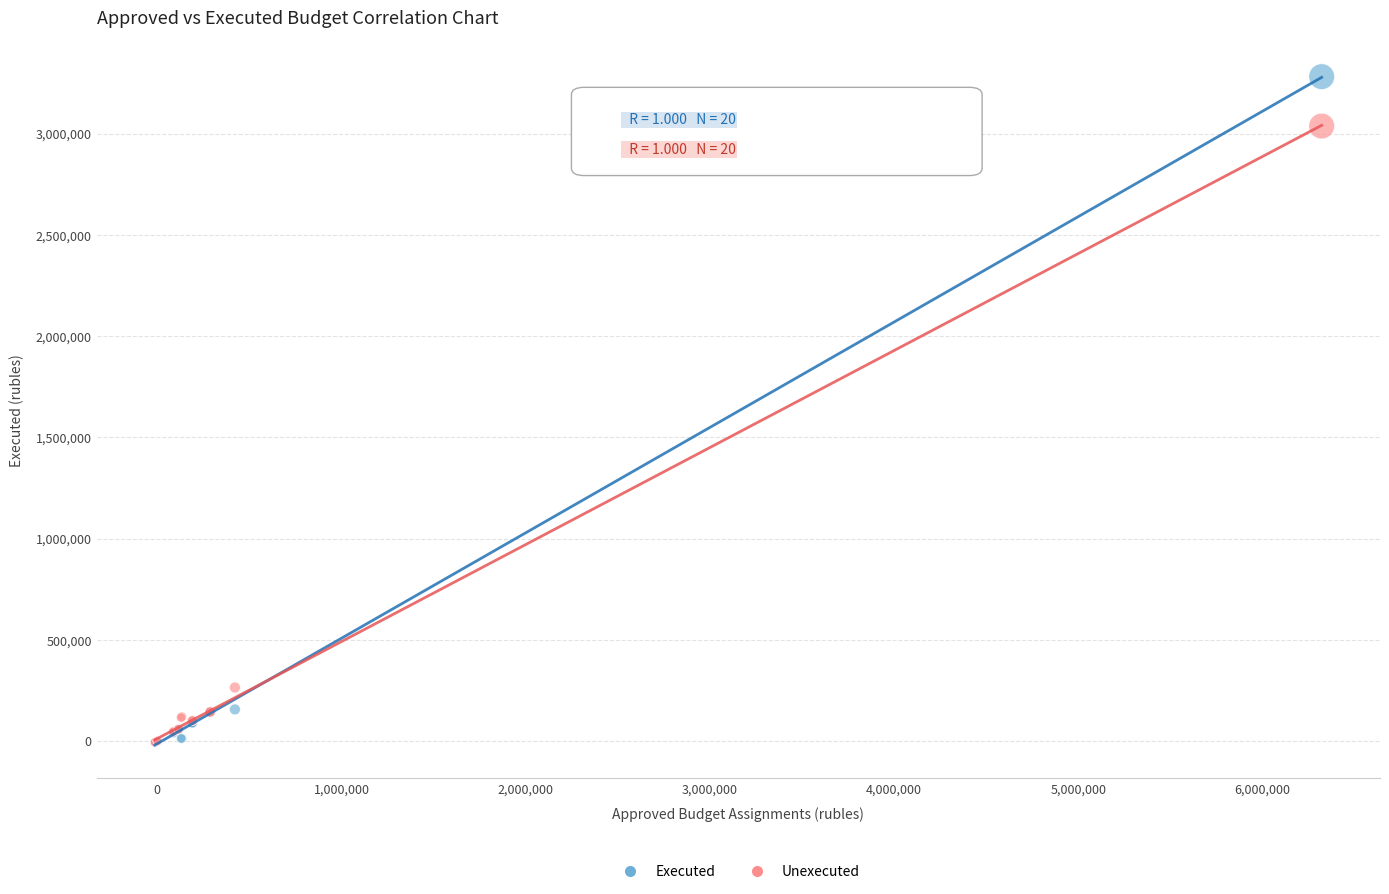

In the Unexecuted series, what Y value is closest to 1516521?

264997.8